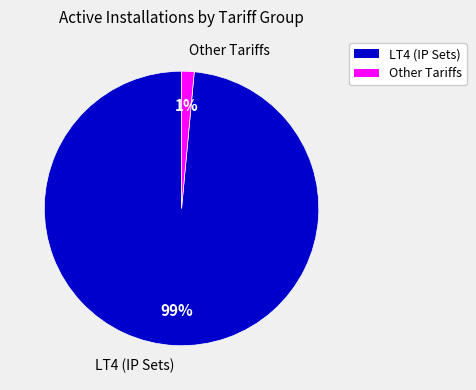

How many segments does this pie chart have?

2